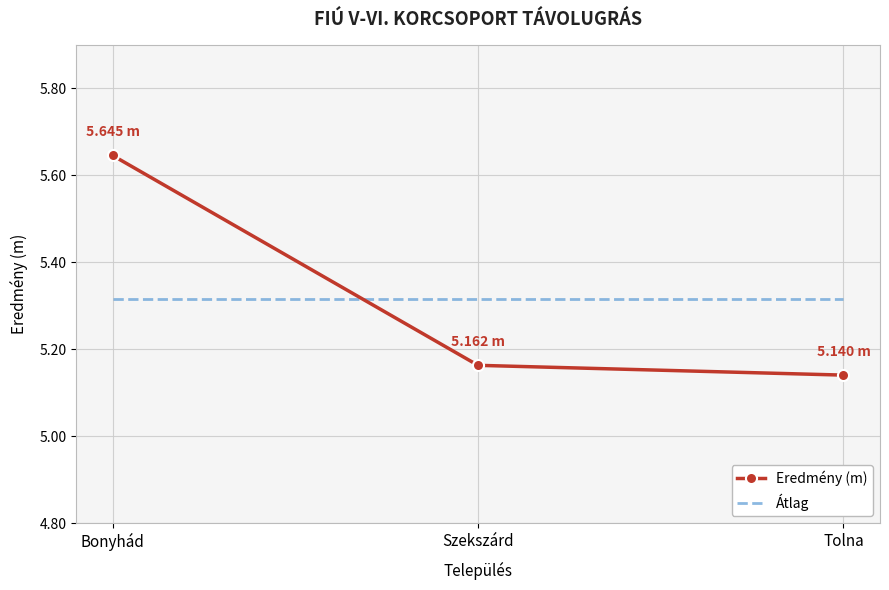

Where is Eredmény (m) nearest to the value 5?

Tolna